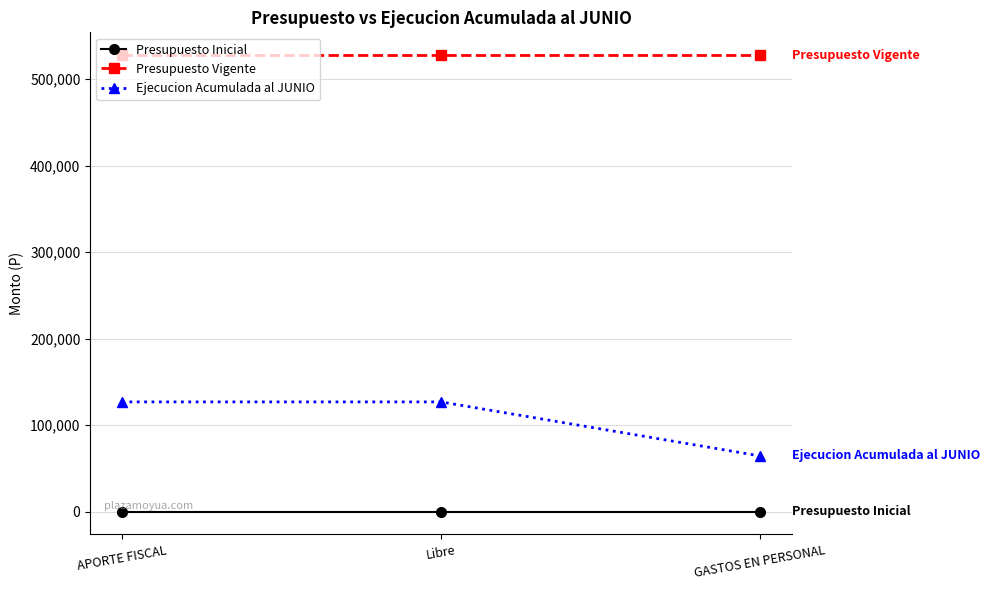

Which series has the largest range (max minus min)?

Ejecucion Acumulada al JUNIO